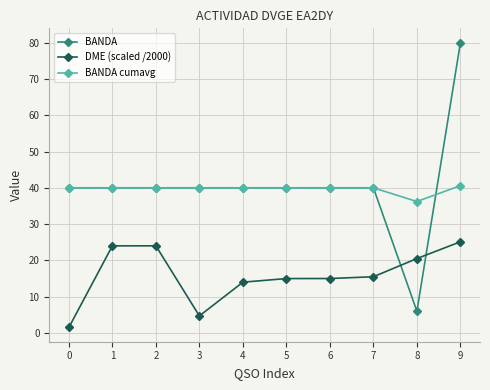

At which category does the chart reach its peak across all series?

9